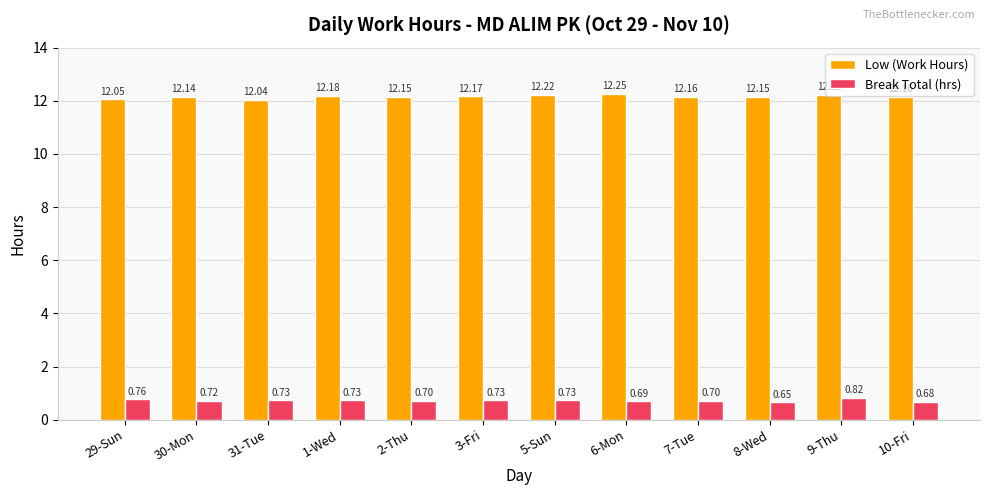

At which category is the sum across all series the highest?

9-Thu